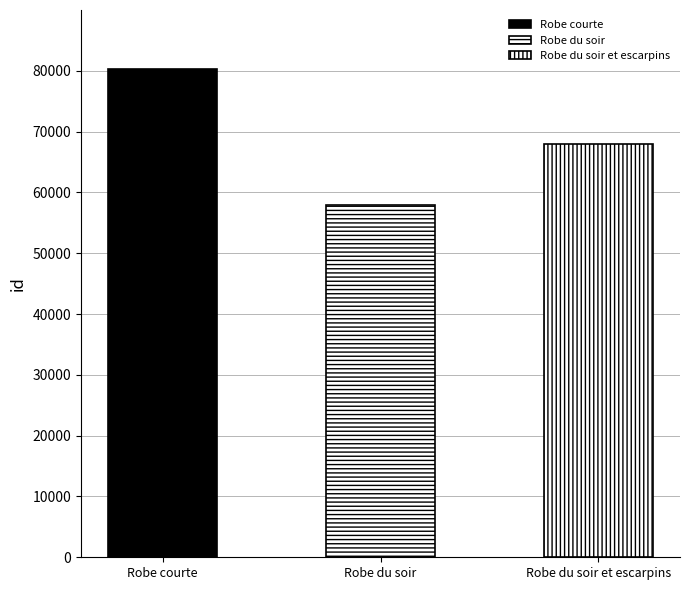

How many data points are less than 67941?

1